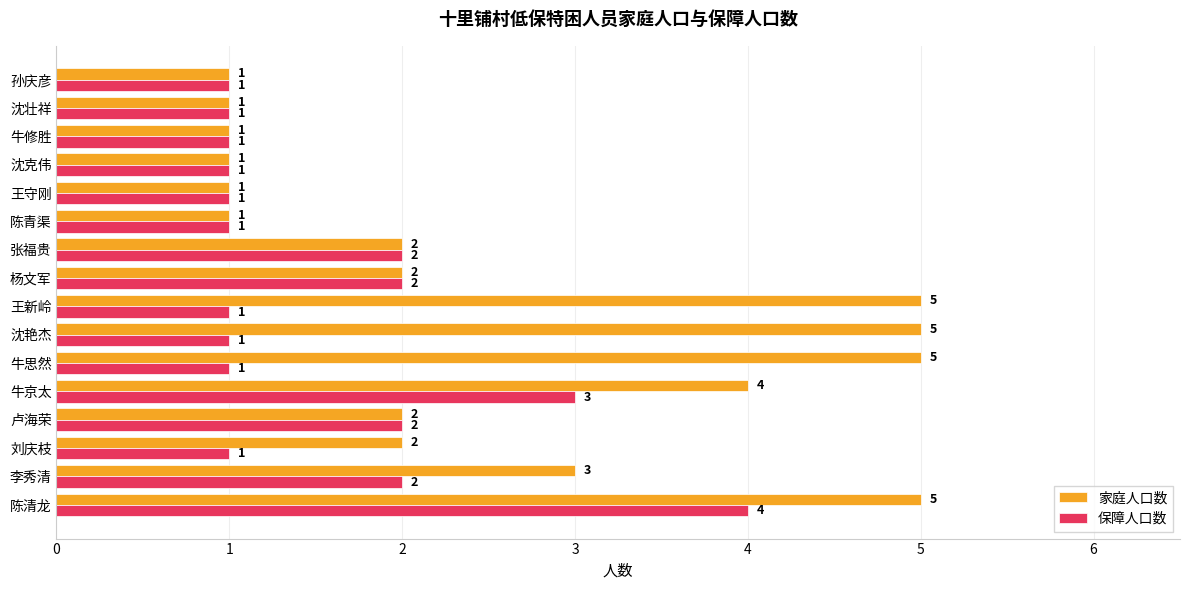

List the series in order of their overall mean, highest first.

家庭人口数, 保障人口数